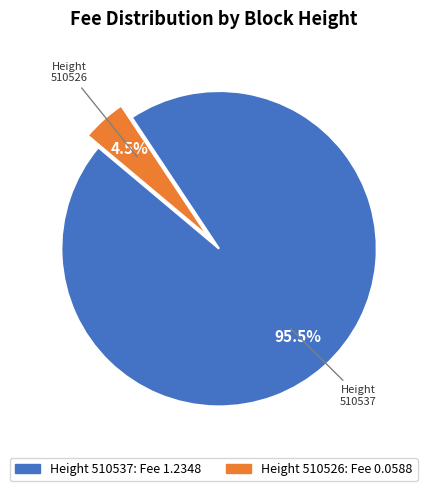

Is there any slice that represents more than half of the pie?

Yes